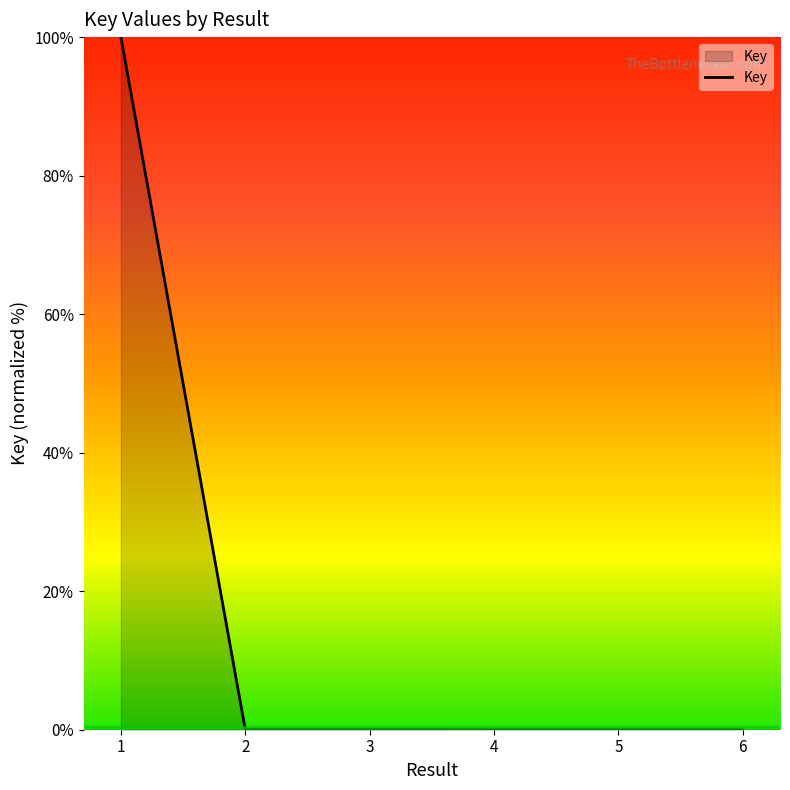

The chart shows a value of 0.0 at 3. True or false?

True